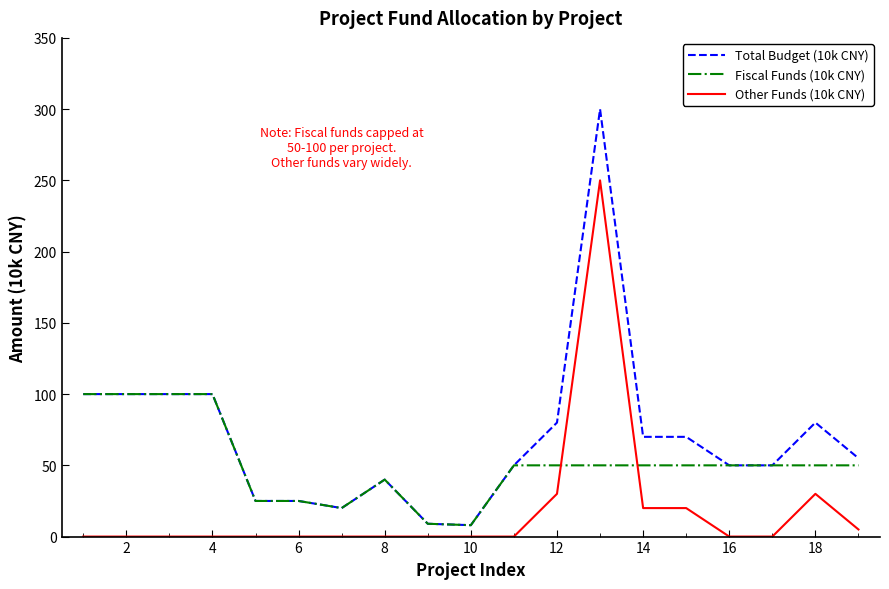

Rank the series by their average value, from highest to lowest.

Total Budget (10k CNY), Fiscal Funds (10k CNY), Other Funds (10k CNY)